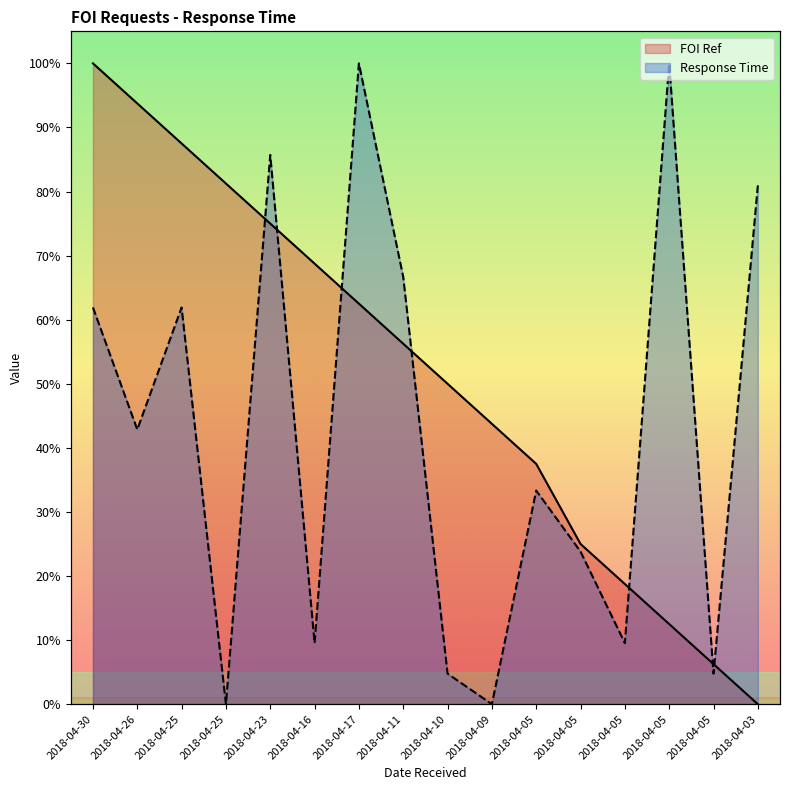

What is the value of the FOI Ref point at the 10th from the left?

43.8